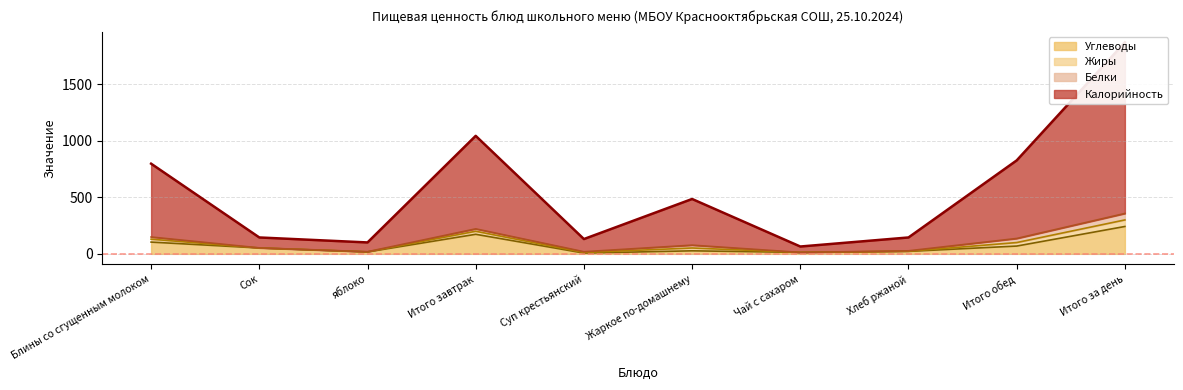

At which label does Углеводы reach its minimum?

Суп крестьянский